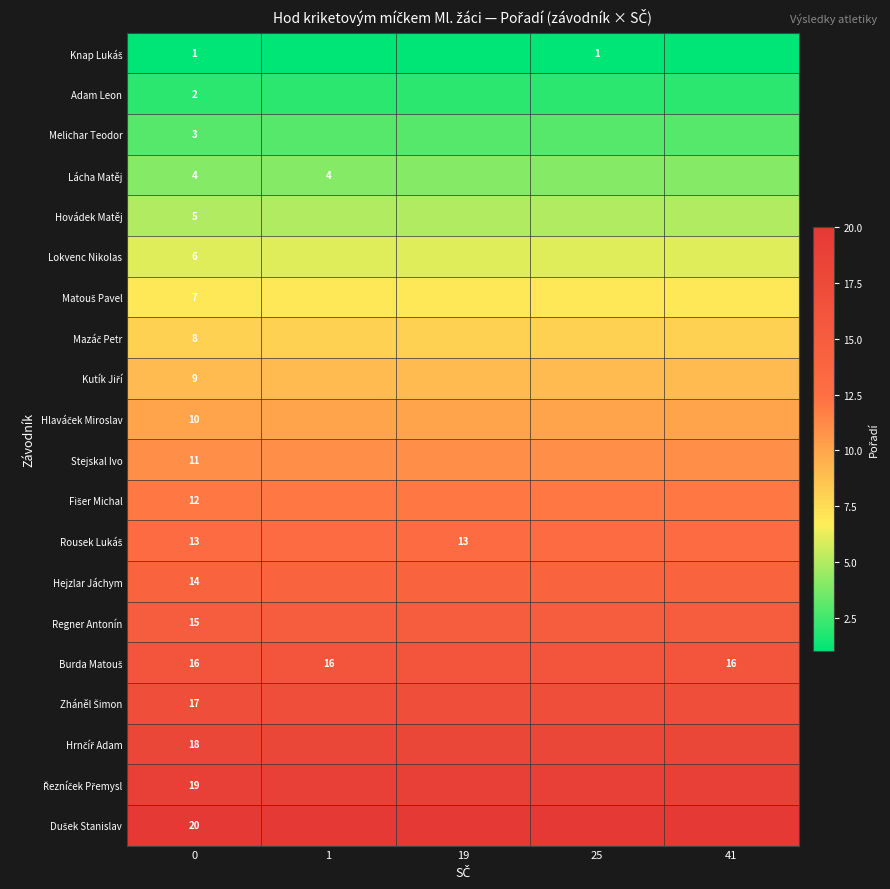

True or false: Melichar Teodor has a value of 3 at 0.

True